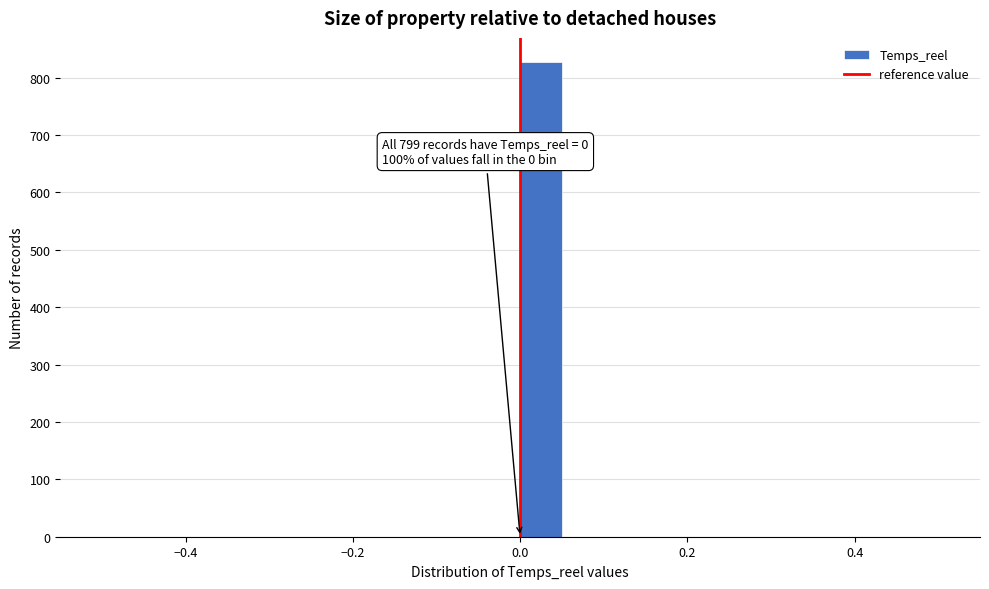

Read against the x-axis, roughly where is the centre of the tallest bar?

0.02